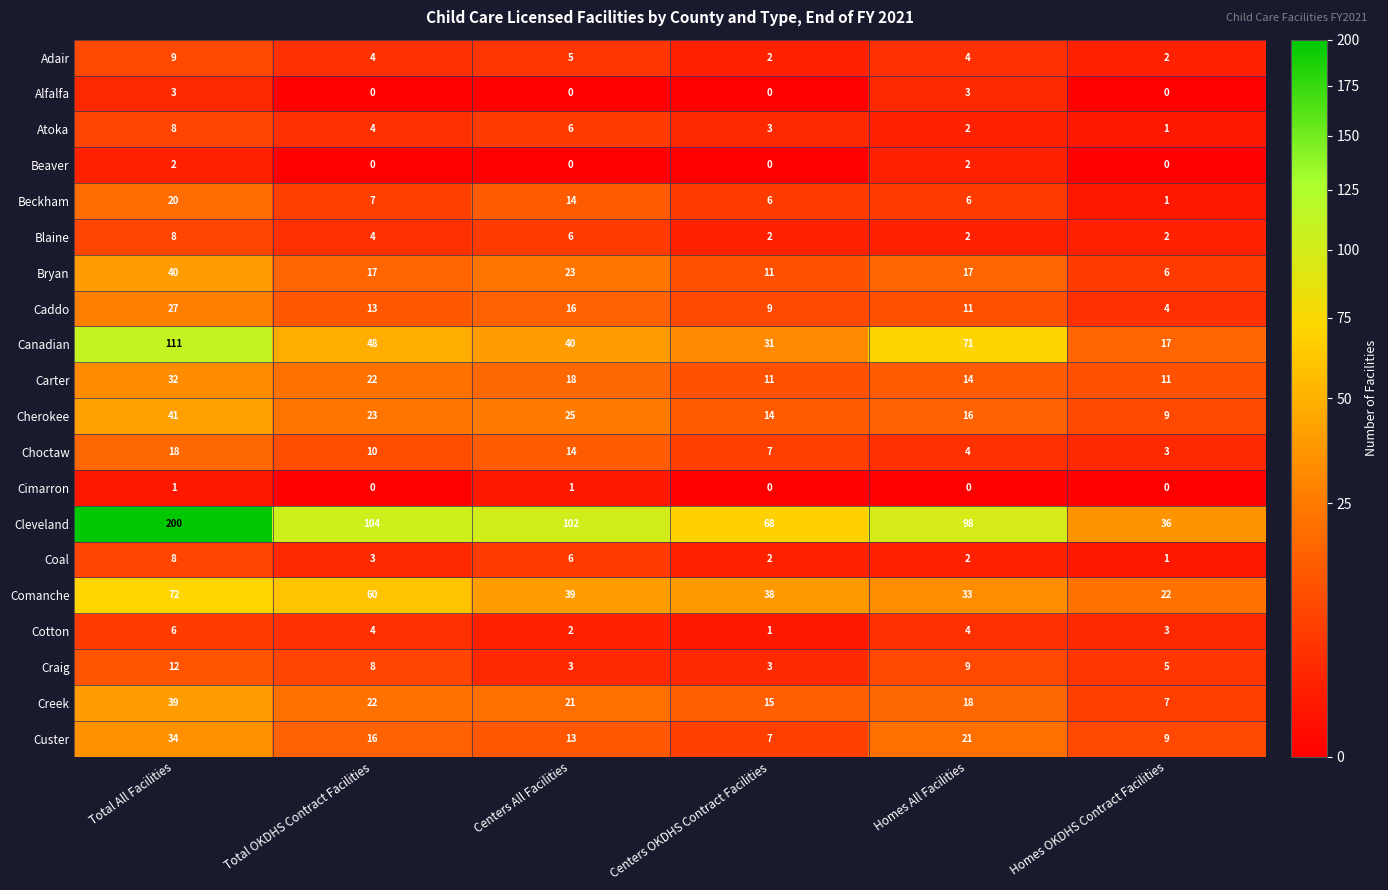

What is the difference between the highest and lowest values at Total OKDHS Contract Facilities?

104